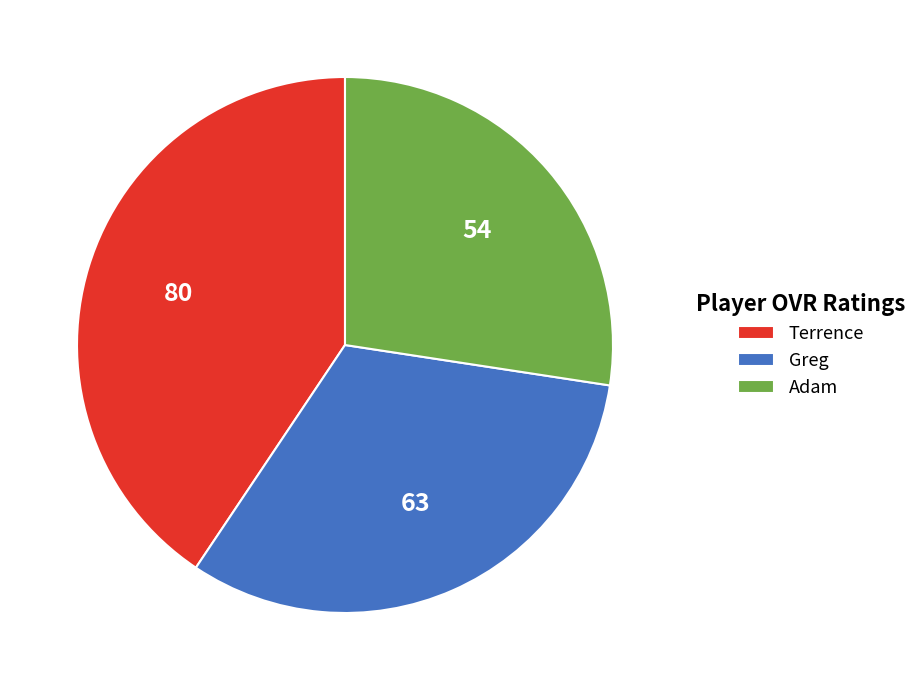

Do Terrence and Greg together represent more than half of the pie?

Yes